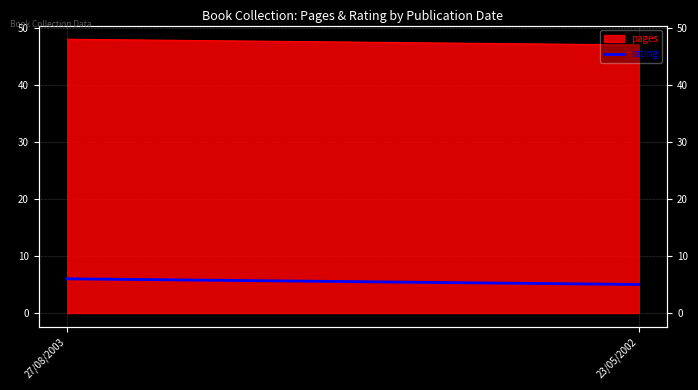

Approximately how many times larger is the value at 27/08/2003 compared to 23/05/2002?

1.2